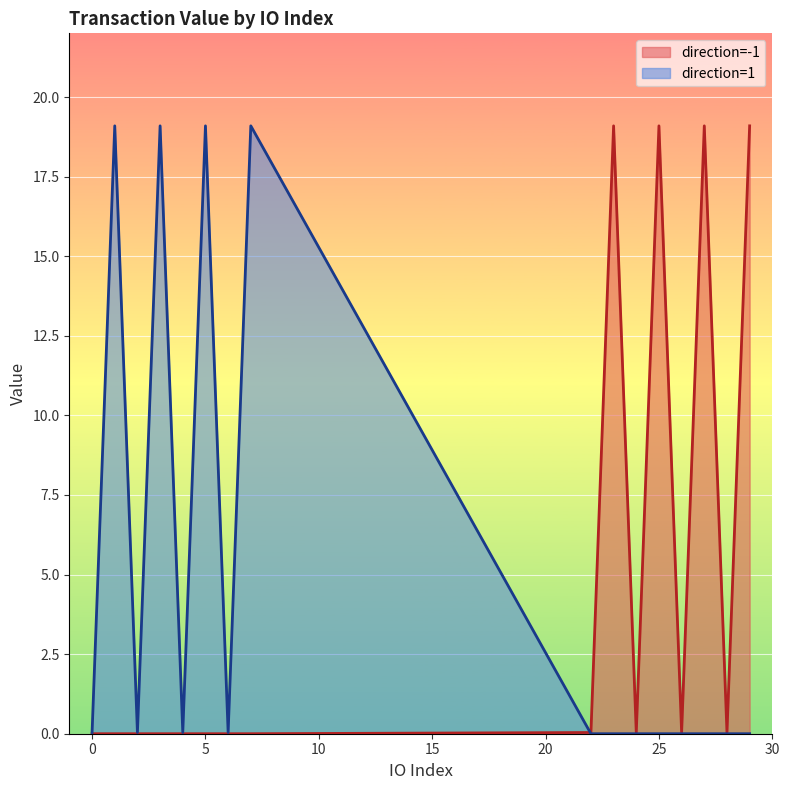

What is the difference between the second highest and second lowest values in the value series?

19.1